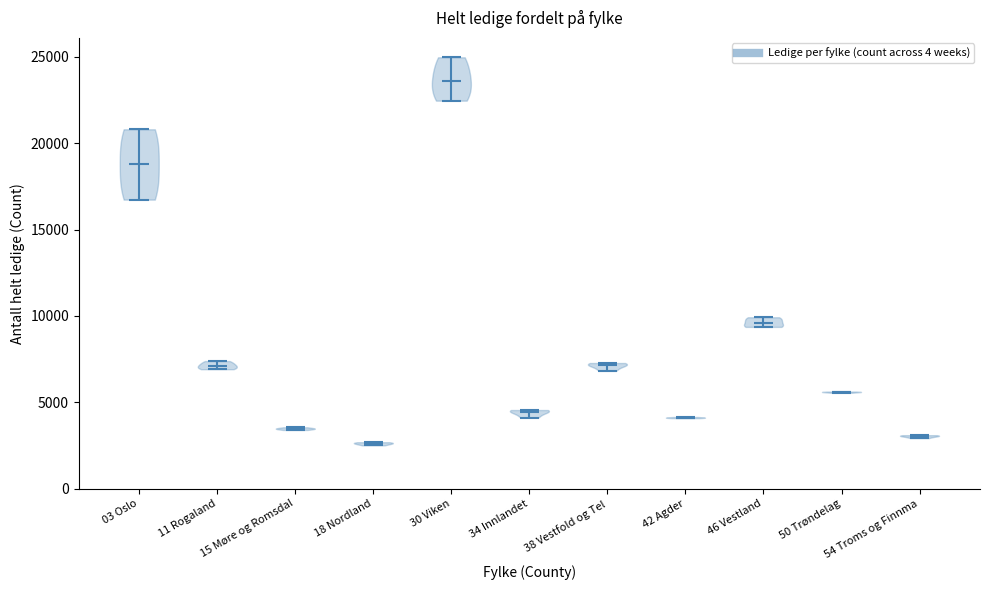

Reading left to right, read every violin against the y-axis: where its median line is, and the lowest and highest points it reaches. The values are not printed on the chart, so give them approximately, as read against the axis.

03 Oslo: median line 19000, lowest point 16500, highest point 21000
11 Rogaland: median line 7000, lowest point 7000, highest point 7500
15 Møre og Romsdal: median line 3500, lowest point 3500, highest point 3500
18 Nordland: median line 2500, lowest point 2500, highest point 2500
30 Viken: median line 23500, lowest point 22500, highest point 25000
34 Innlandet: median line 4500, lowest point 4000, highest point 4500
38 Vestfold og Tel: median line 7000, lowest point 7000, highest point 7500
42 Agder: median line 4000, lowest point 4000, highest point 4000
46 Vestland: median line 9500, lowest point 9500, highest point 10000
50 Trøndelag: median line 5500, lowest point 5500, highest point 5500
54 Troms og Finnma: median line 3000, lowest point 3000, highest point 3000